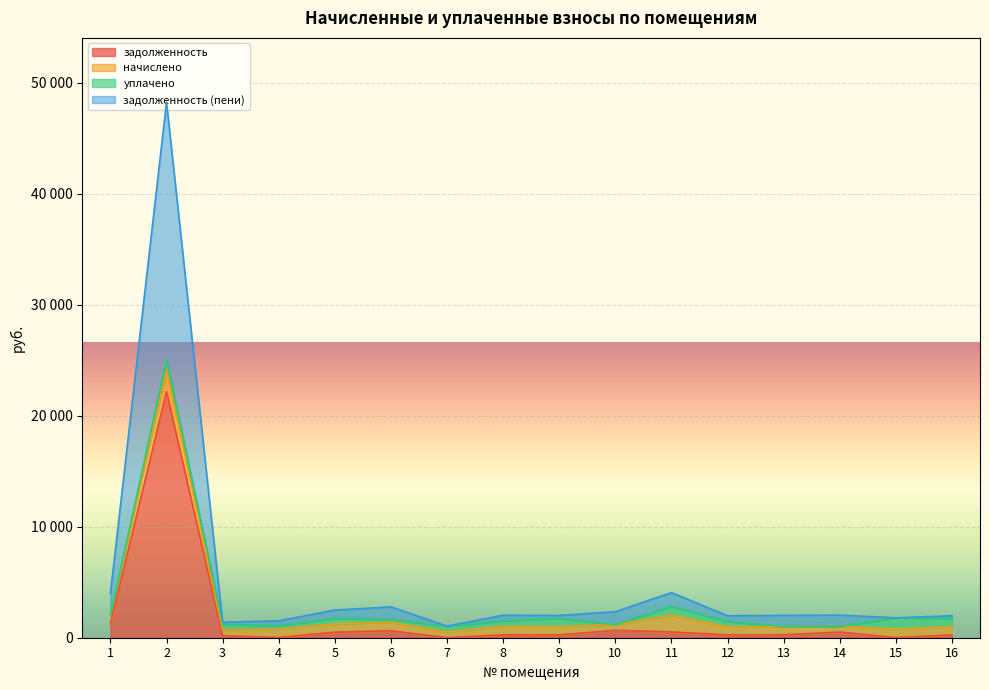

What are all the series names shown in the legend?

задолженность, начислено, уплачено, задолженность (пени)